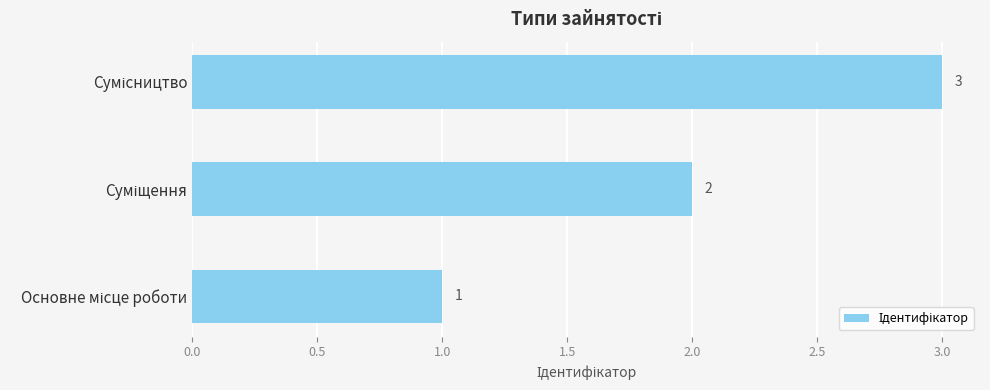

What is the maximum value shown in the chart?

3